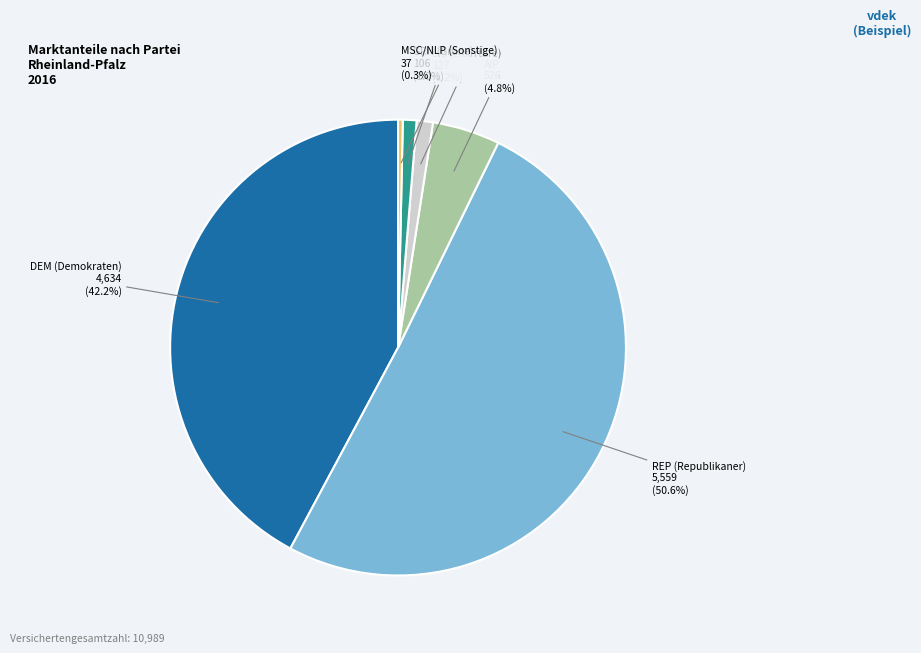

To the nearest percent, what is the average slice percentage?

17%